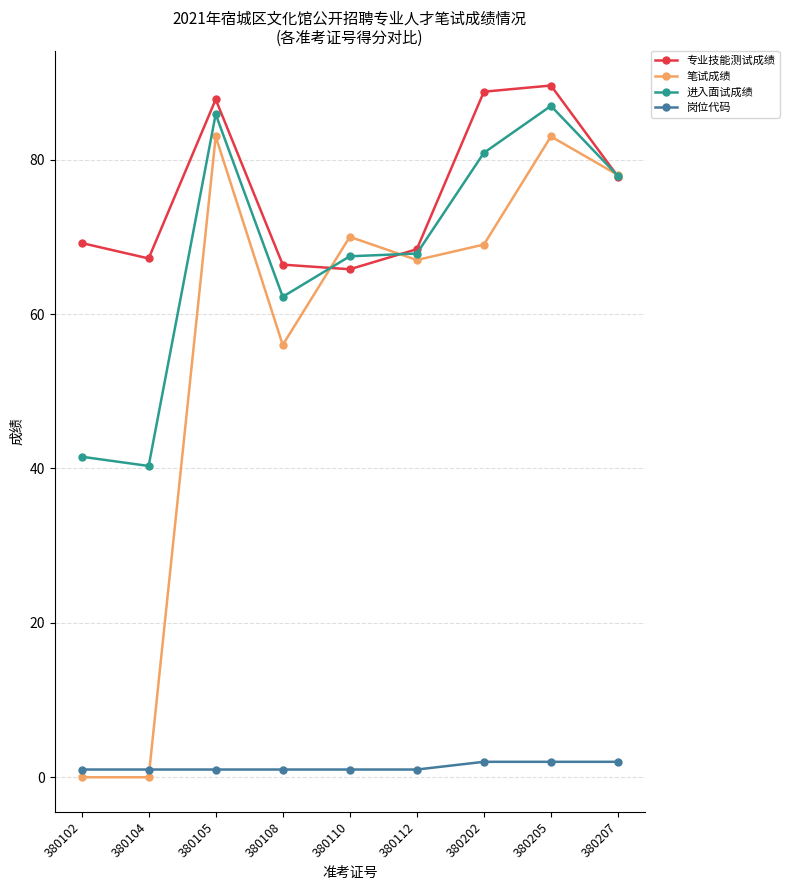

The value of 笔试成绩 at 380108 is 56.0. True or false?

True